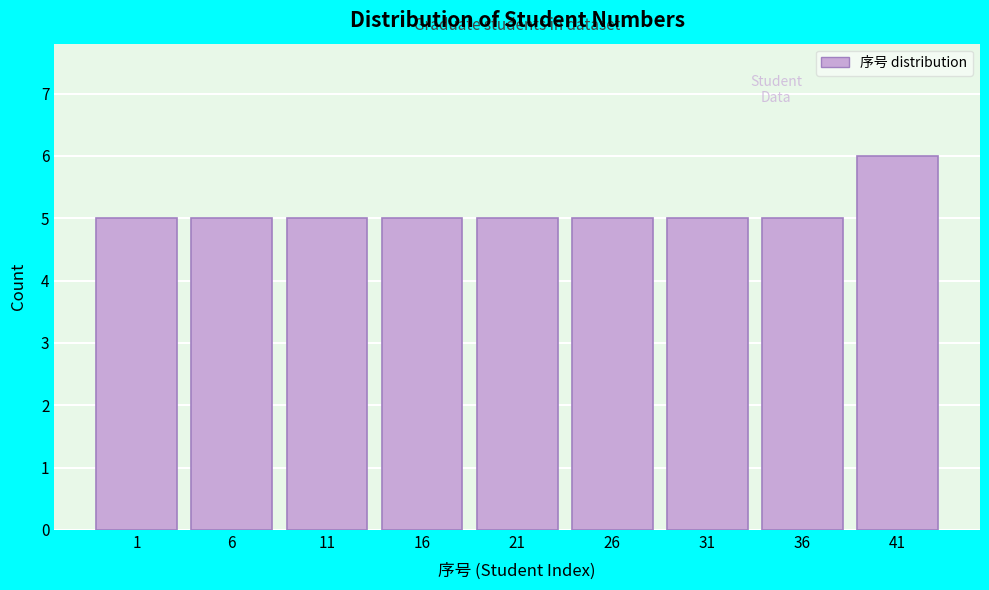

Reading left to right, list all the values displayed in this chart.

1=5	6=5	11=5	16=5	21=5	26=5	31=5	36=5	41=6